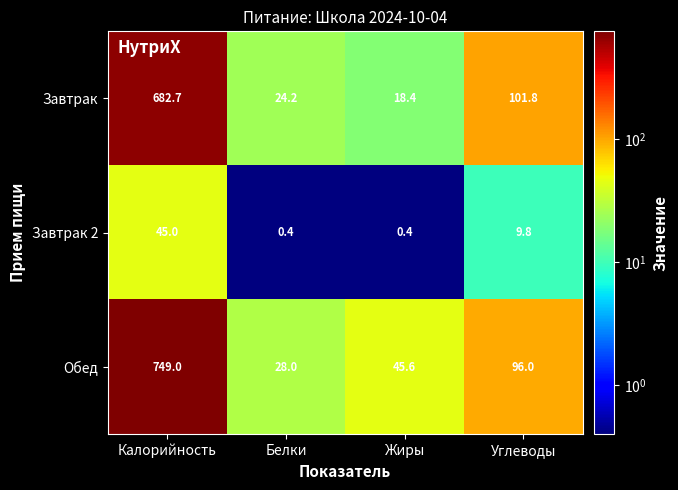

At how many categories does at least one series exceed 530?

1